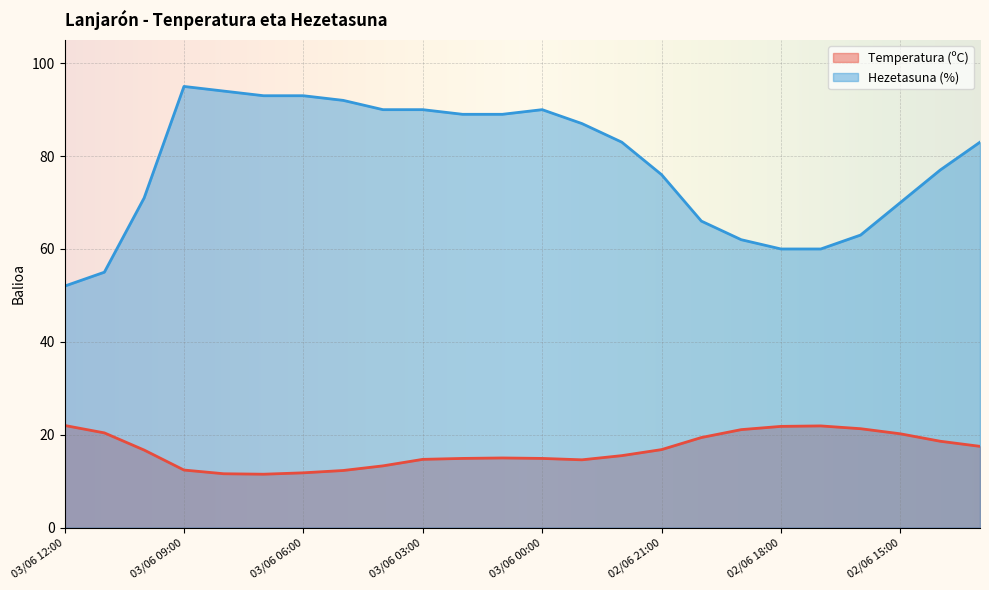

At 02/06 17:00, list the series in order from smallest to largest.

Temperatura (ºC), Hezetasuna (%)